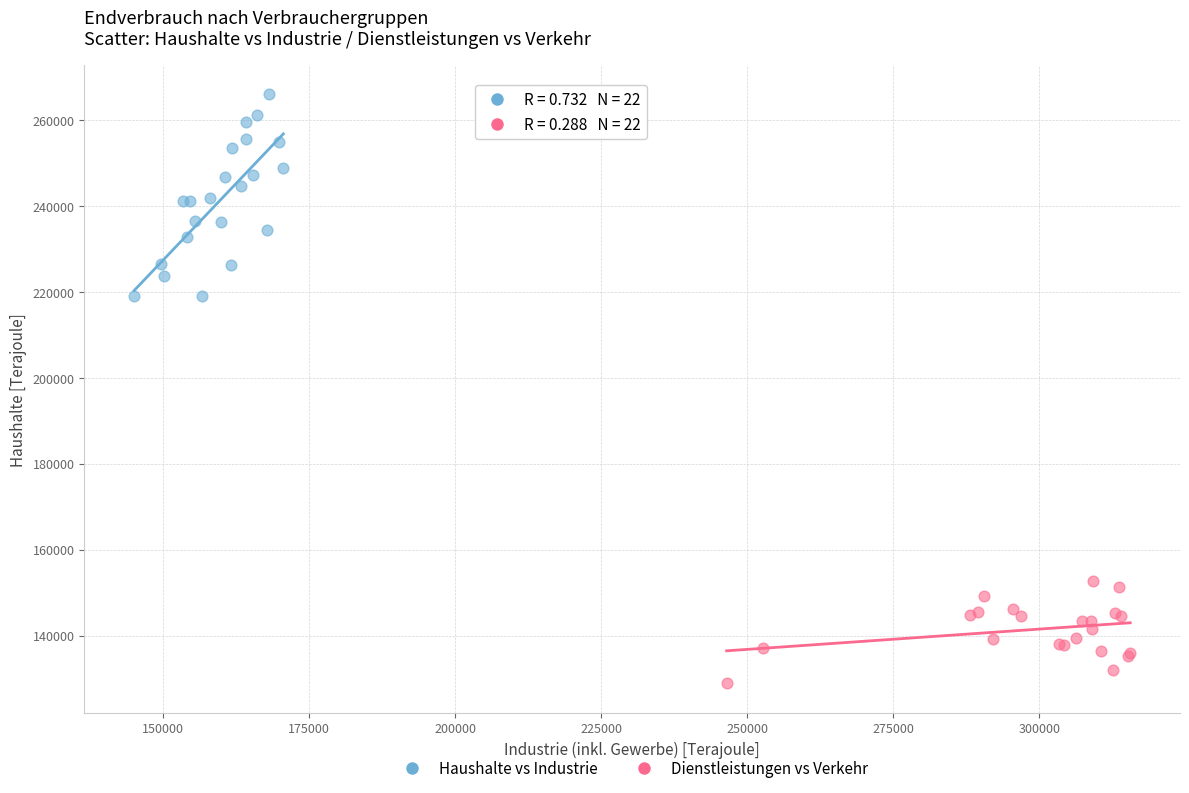

Which series contains the highest Y value?

Haushalte vs Industrie